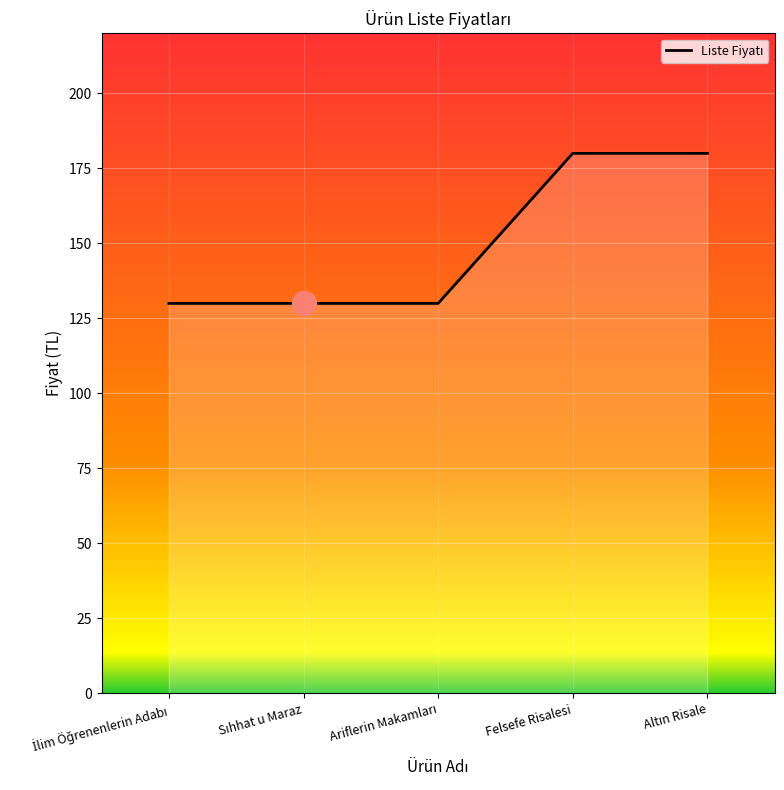

Read the value at Felsefe Risalesi.

180